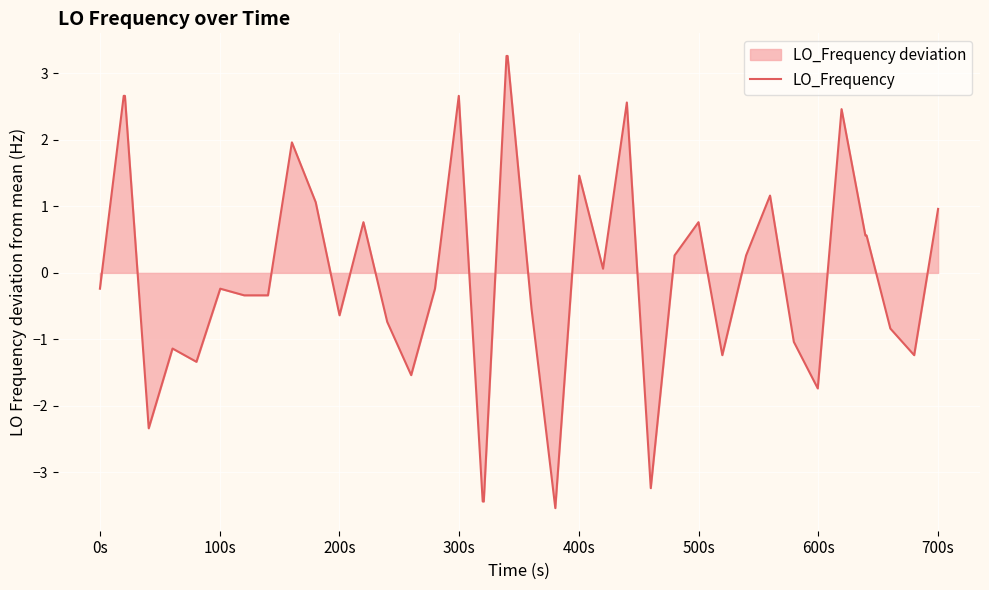

What is the difference between the maximum and minimum values?

6.8